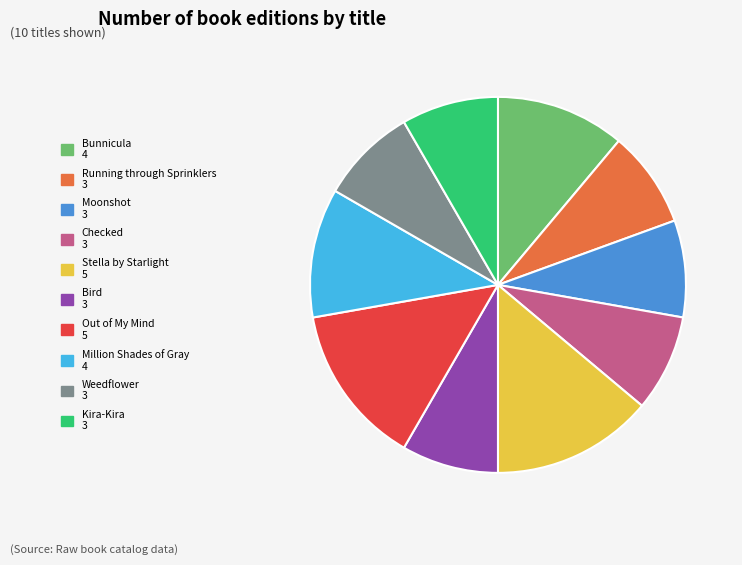

What is the ratio of the value at Stella by Starlight to the value at Checked?

1.7